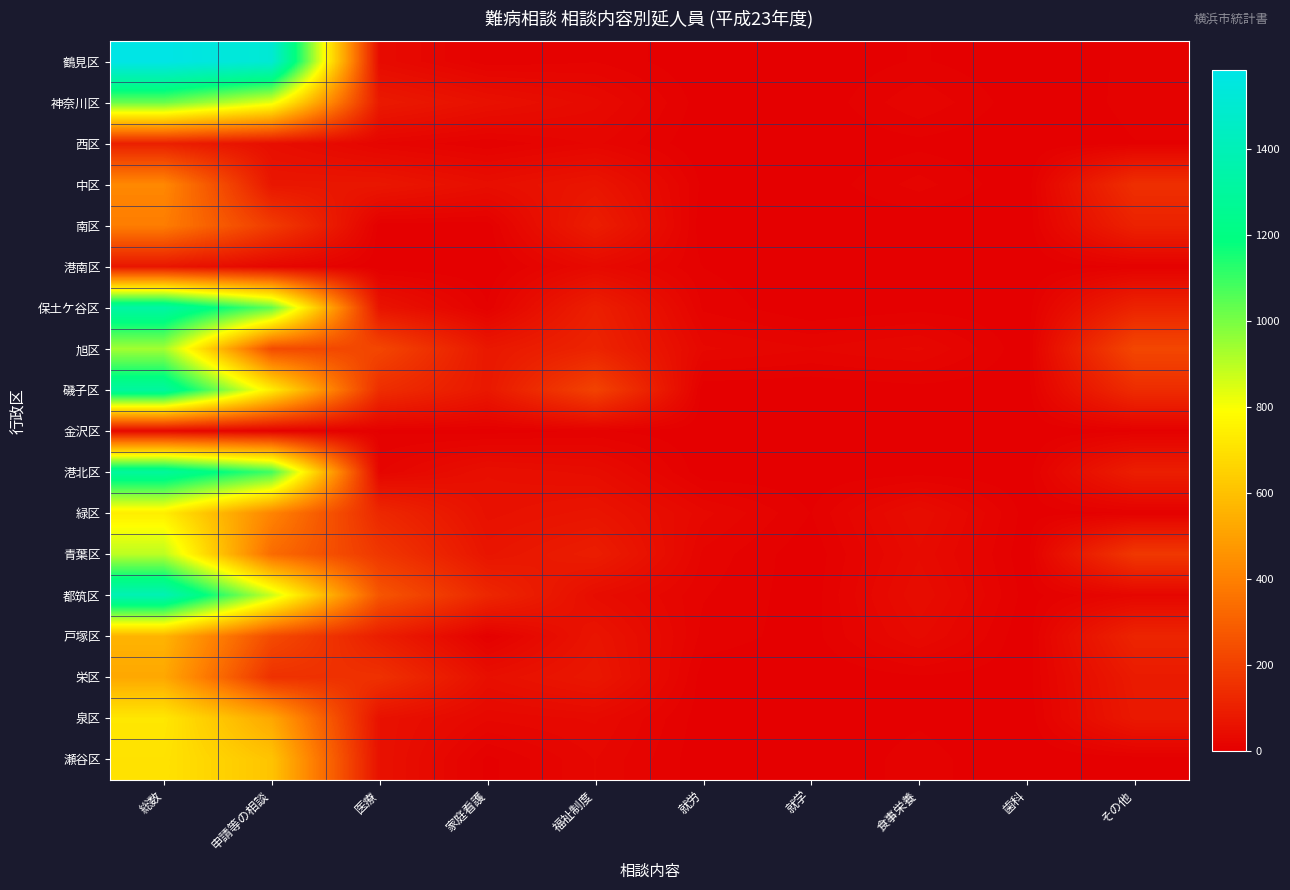

Between 申請等の相談 and 食事栄養, which series saw the biggest shift?

鶴見区